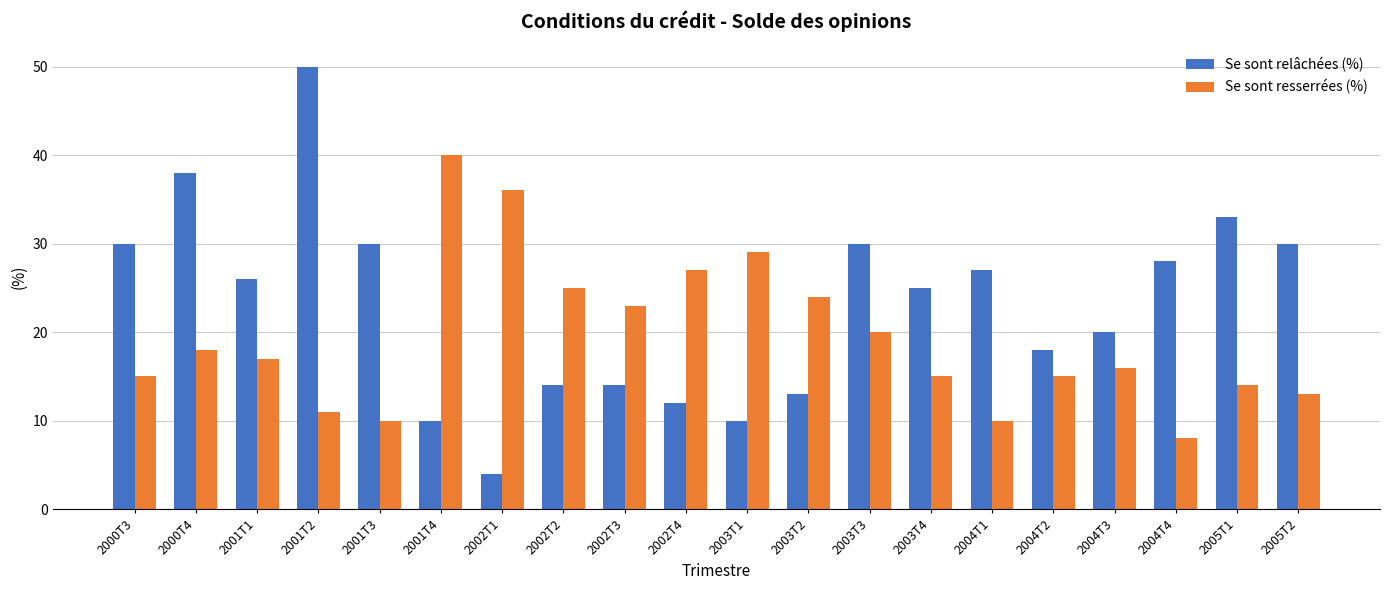

True or false: Se sont resserrées (%) has a value of 11 at 2001T2.

True